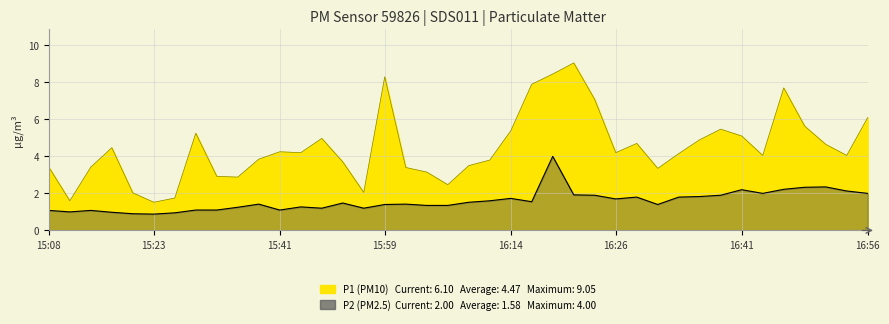

What is the average value of the P2 series?

1.6